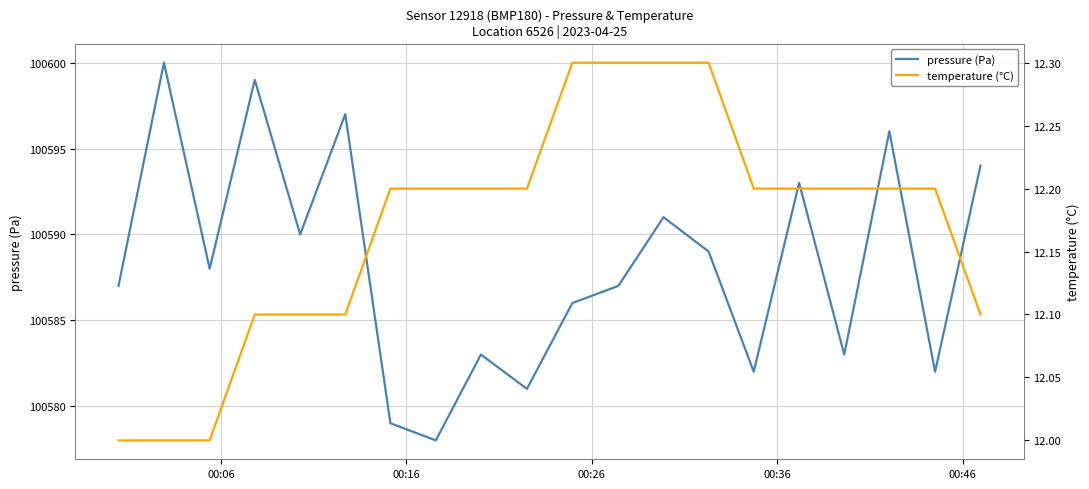

Reading left to right, list all the values displayed in this chart.

pressure (Pa): 100587.0	100600.0	100588.0	100599.0	100590.0	100597.0	100579.0	100578.0	100583.0	100581.0	100586.0	100587.0	100591.0	100589.0	100582.0	100593.0	100583.0	100596.0	100582.0	100594.0
temperature (°C): 12.0	12.0	12.0	12.1	12.1	12.1	12.2	12.2	12.2	12.2	12.3	12.3	12.3	12.3	12.2	12.2	12.2	12.2	12.2	12.1